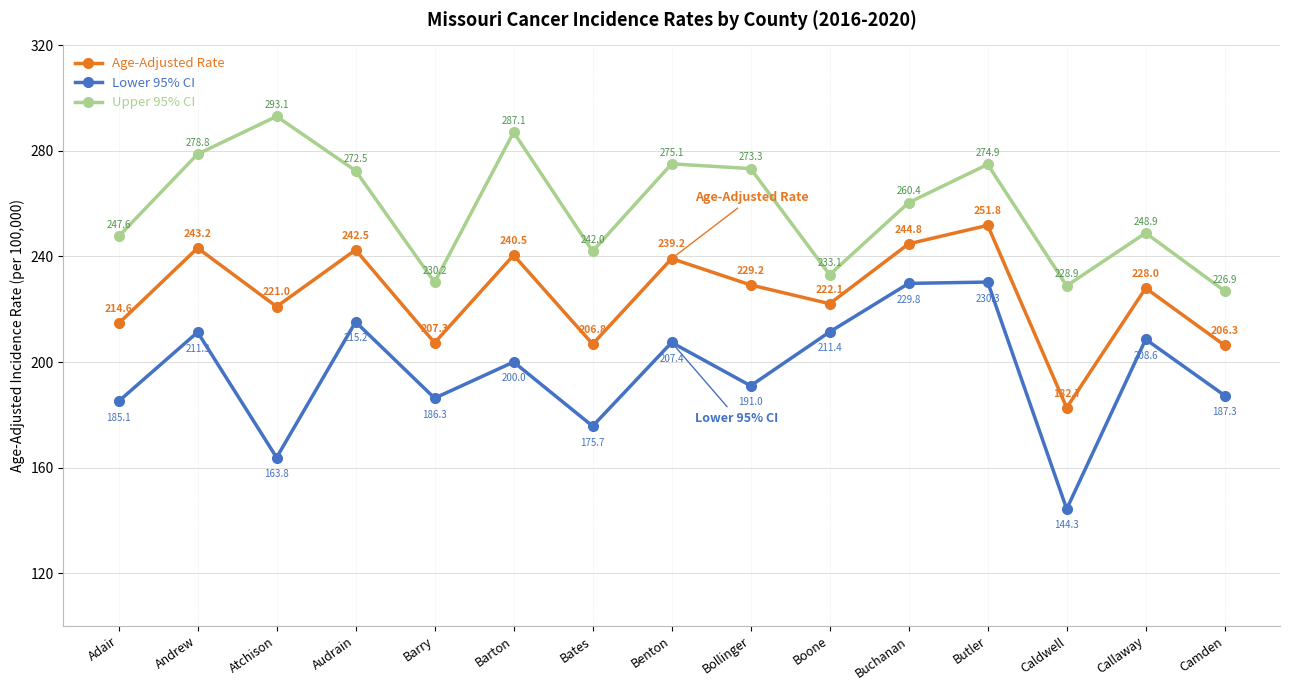

True or false: Upper 95% CI and Lower 95% CI intersect in this chart.

False